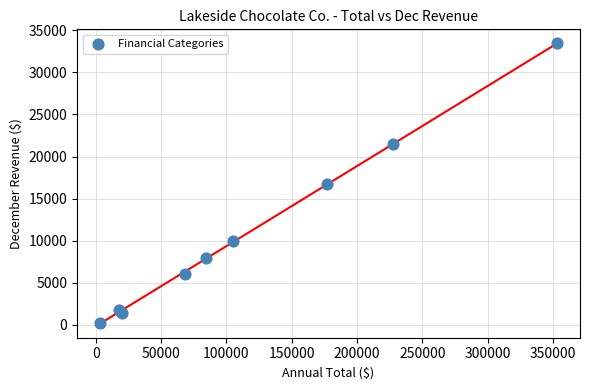

What is the average Y value?

11004.3